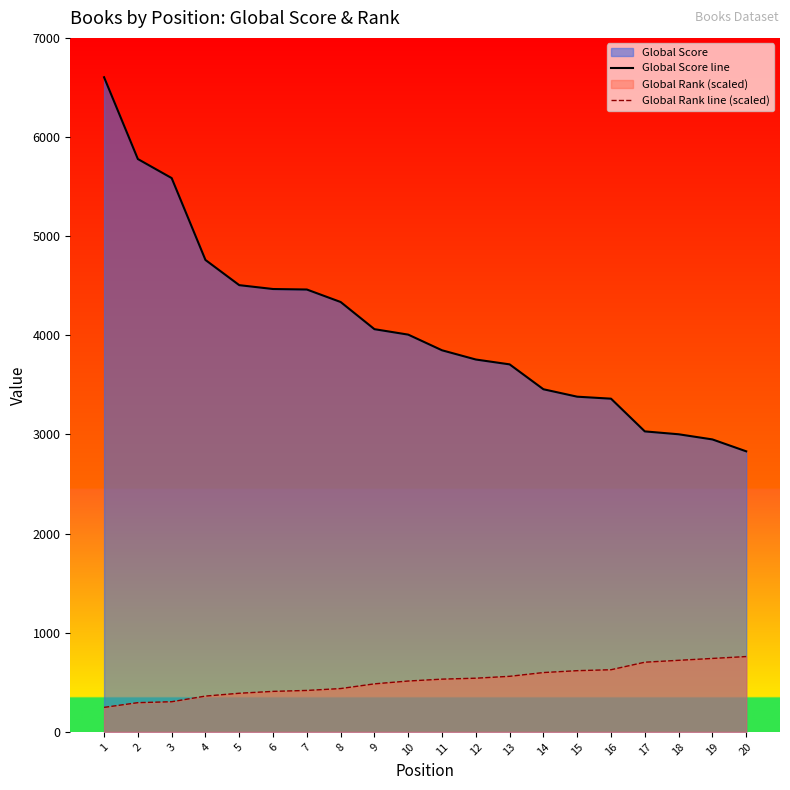

Which has a higher value, 15 or 6?

6